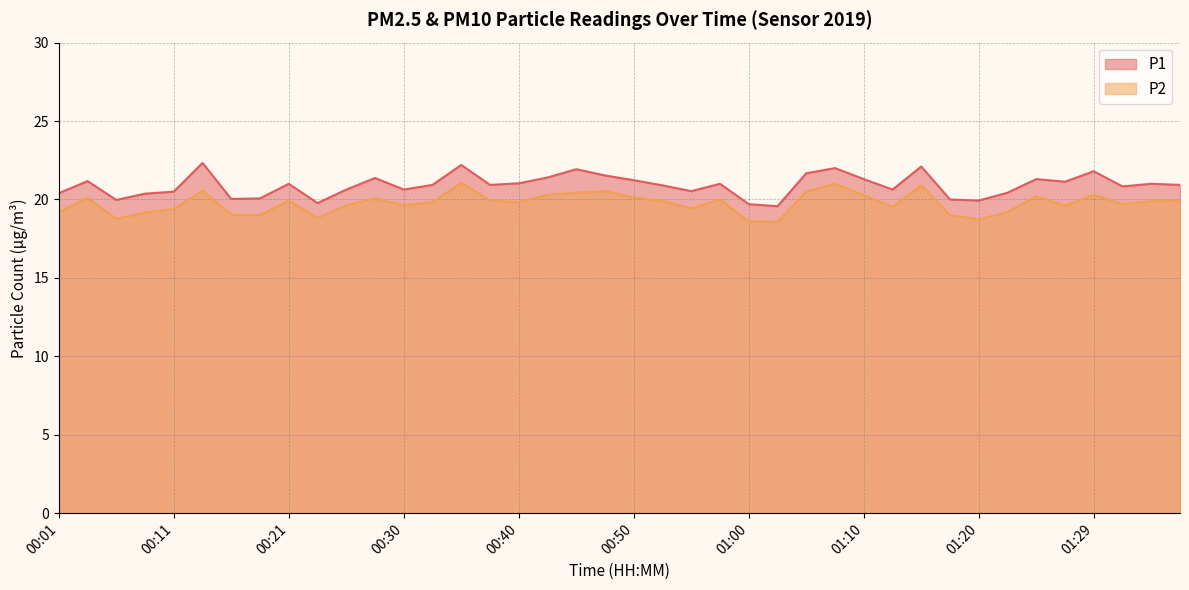

What is the total value across all series at 00:06?

38.7